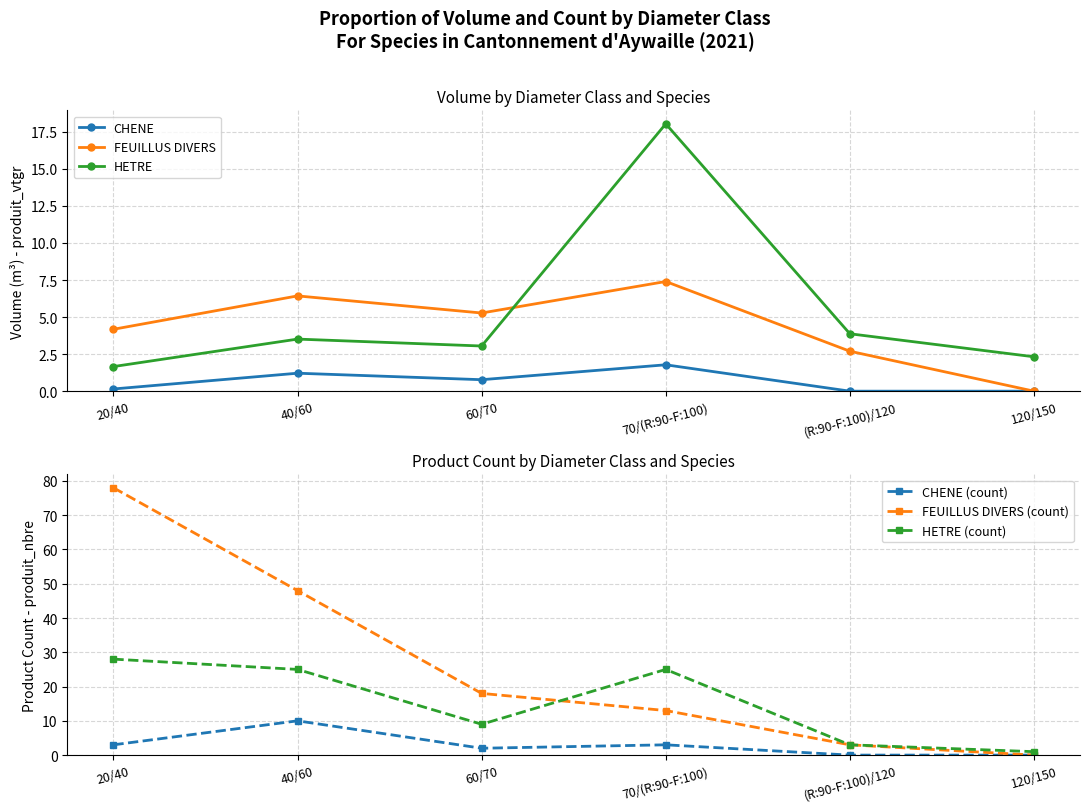

Which series ends up on top after the final intersection of CHENE (count) and FEUILLUS DIVERS?

FEUILLUS DIVERS